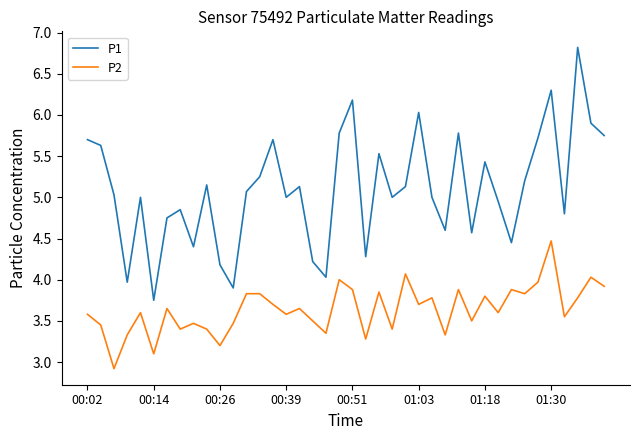

Rank the series by their average value, from lowest to highest.

P2, P1